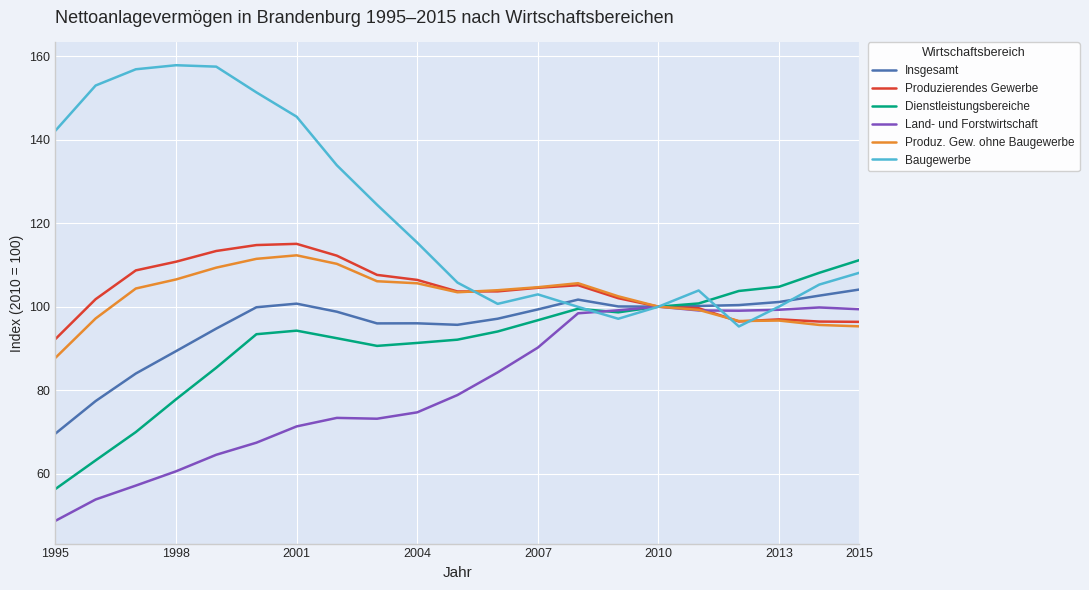

Which series has the widest spread of values?

Baugewerbe